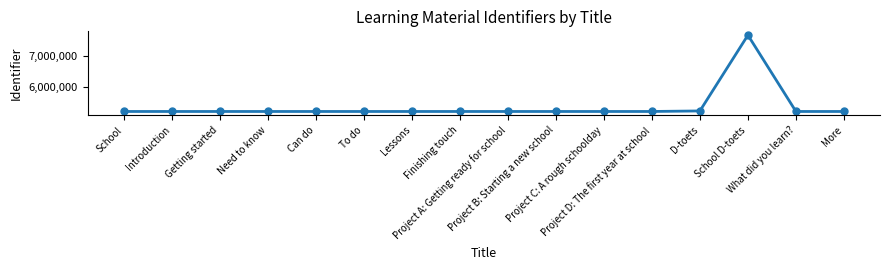

What is the difference between the maximum and minimum values?

2438669